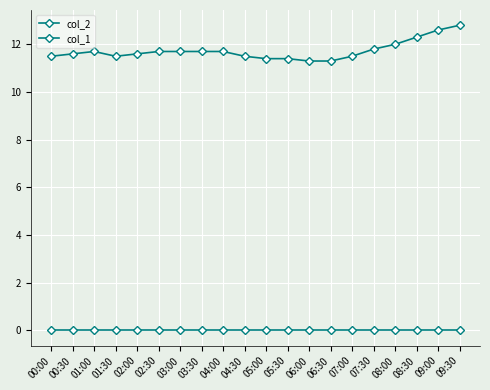

Does the chart display data point markers on the line(s)?

Yes